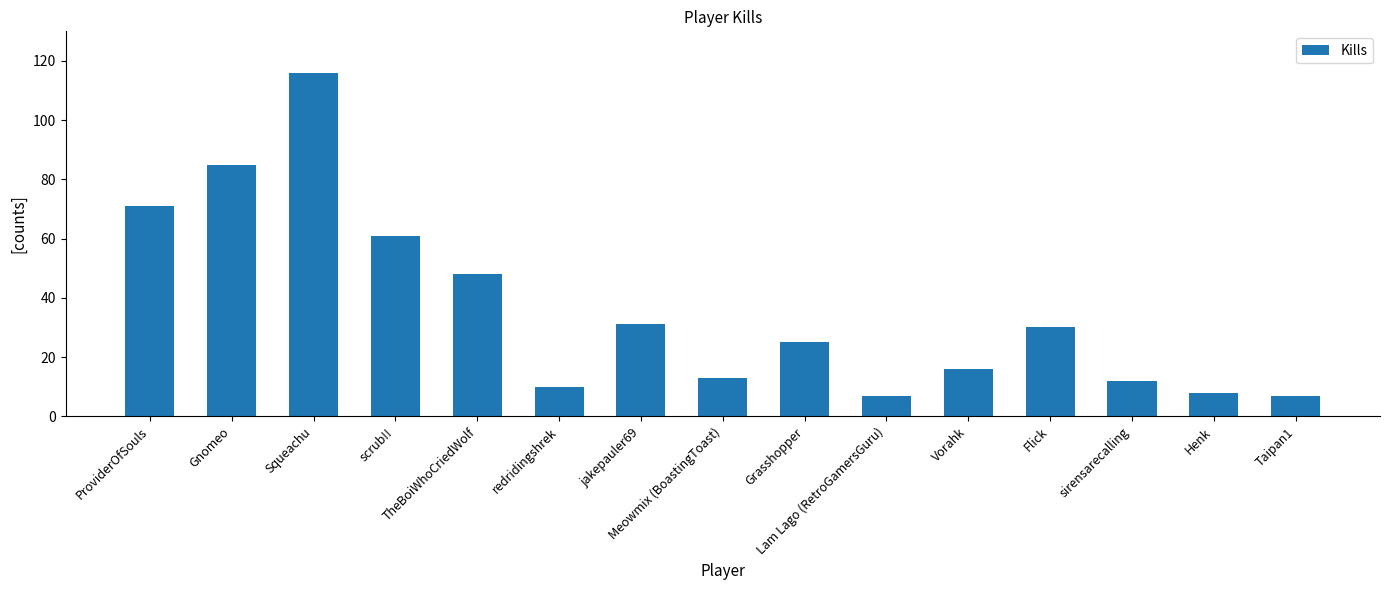

Which category has the highest value across all series?

Squeachu